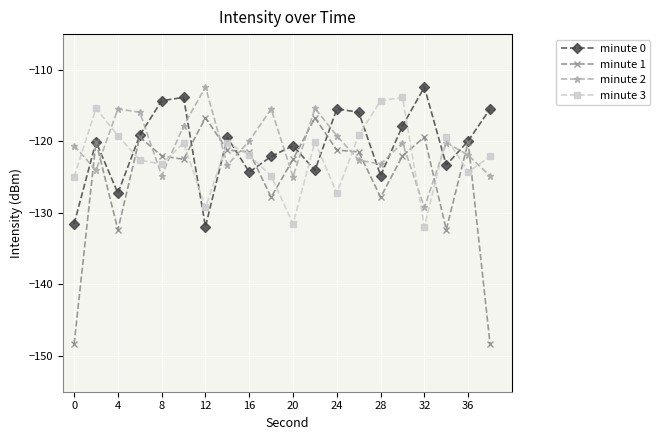

Which series has the widest spread of values?

minute 1